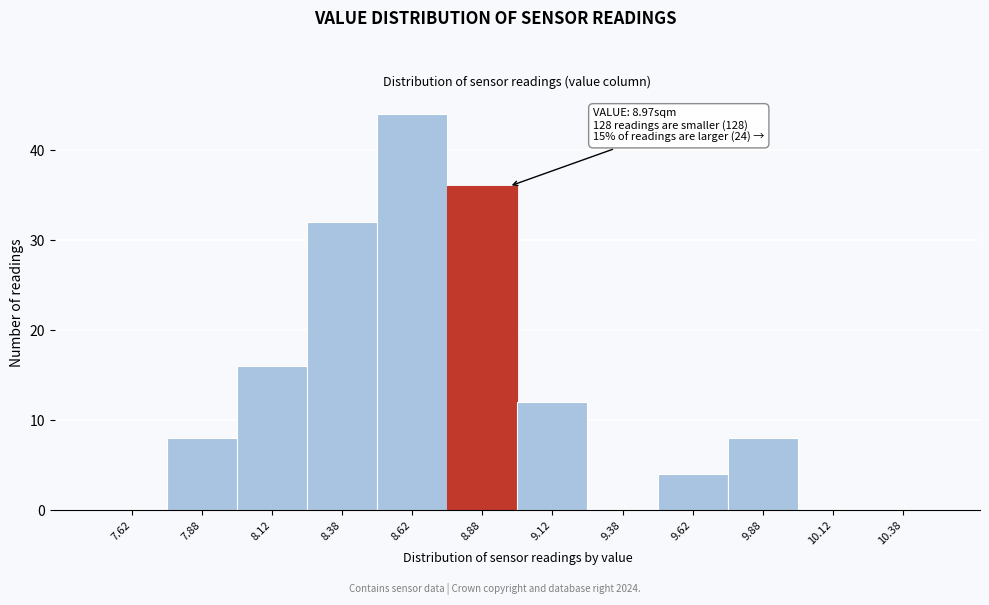

Which range on the x-axis has the tallest bar?

8.50 to 8.75